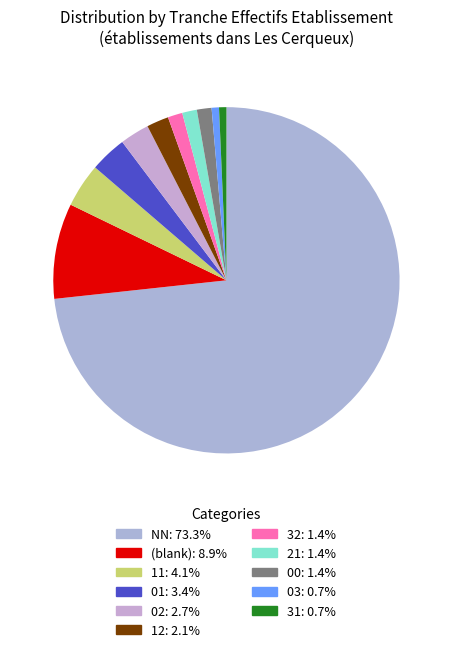

To the nearest percent, what is the difference between the largest and smallest slice percentages?

73%